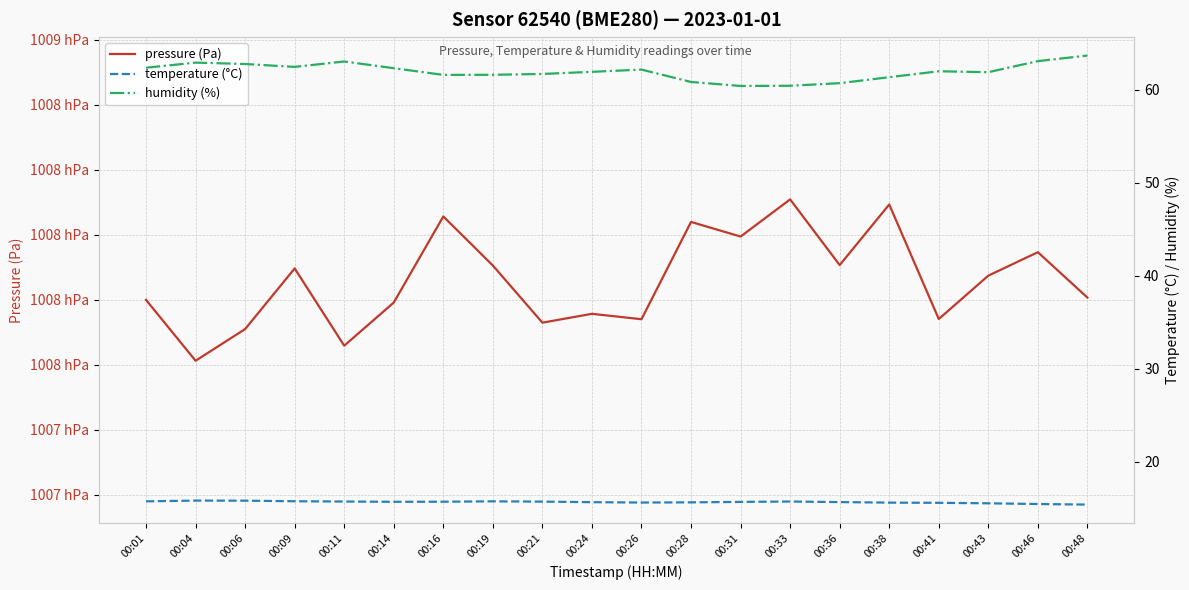

In pressure (Pa), how many points are higher than both neighbors (excluding endpoints)?

7